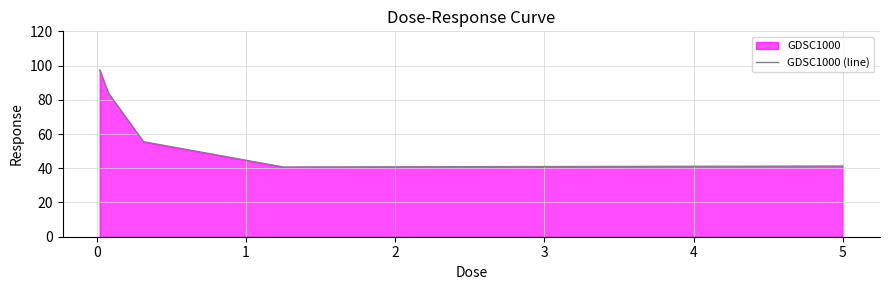

True or false: there are more than 2 points higher than both neighbors.

False